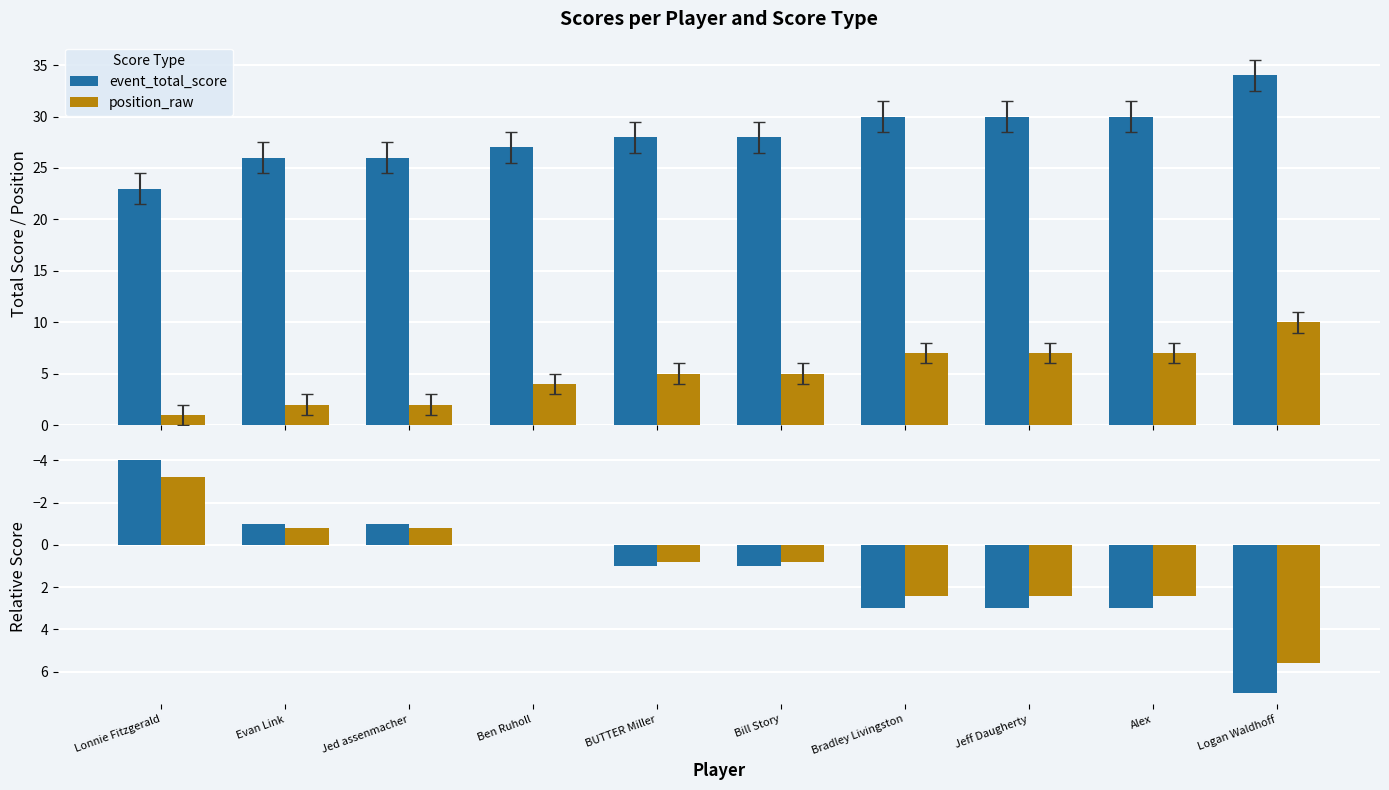

Reading left to right, extract all data points from this chart.

event_total_score: 23.0	26.0	26.0	27.0	28.0	28.0	30.0	30.0	30.0	34.0
position_raw: 1.0	2.0	2.0	4.0	5.0	5.0	7.0	7.0	7.0	10.0
event_relative_score: -4.0	-1.0	-1.0	0.0	1.0	1.0	3.0	3.0	3.0	7.0
round_relative_score: -3.2	-0.8	-0.8	0.0	0.8	0.8	2.4	2.4	2.4	5.6